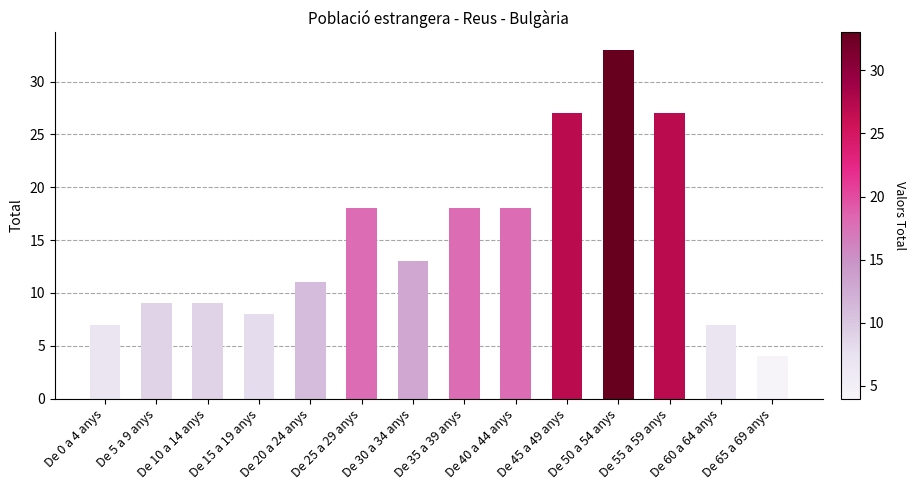

How many bars are there in total?

14